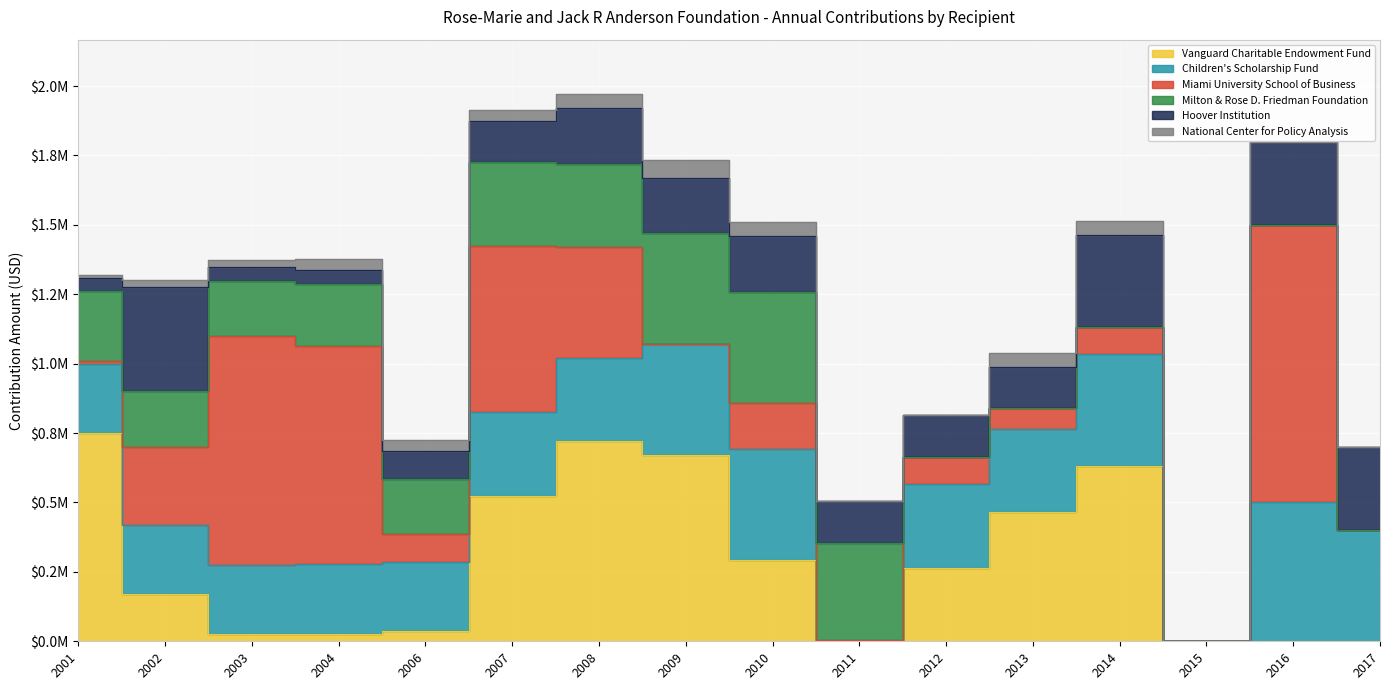

What is the spread (max minus min) of values at 2010?

350000